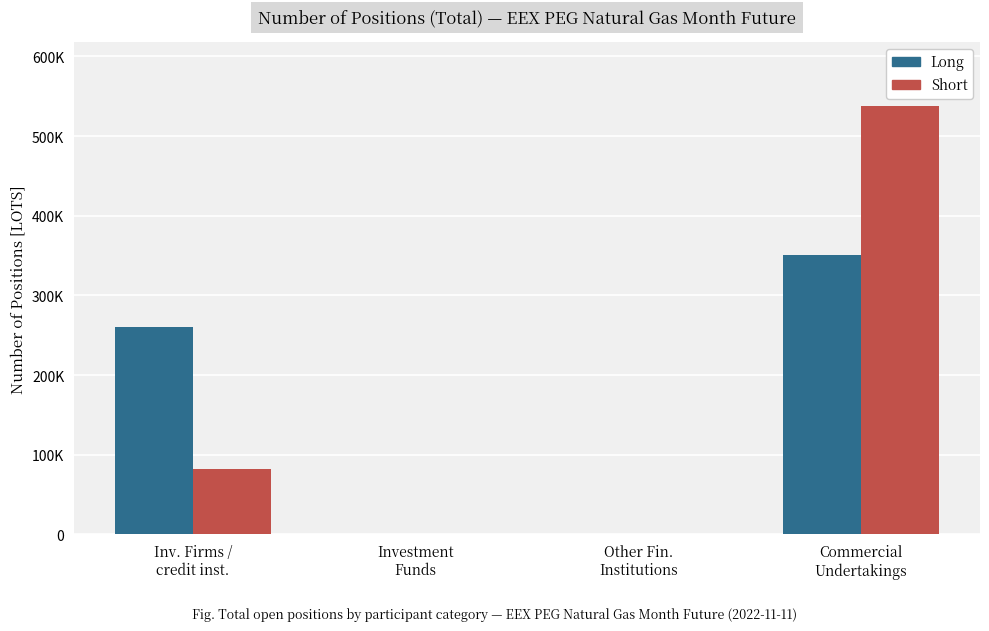

What is the label of the 1st bar from the right?

Commercial
Undertakings